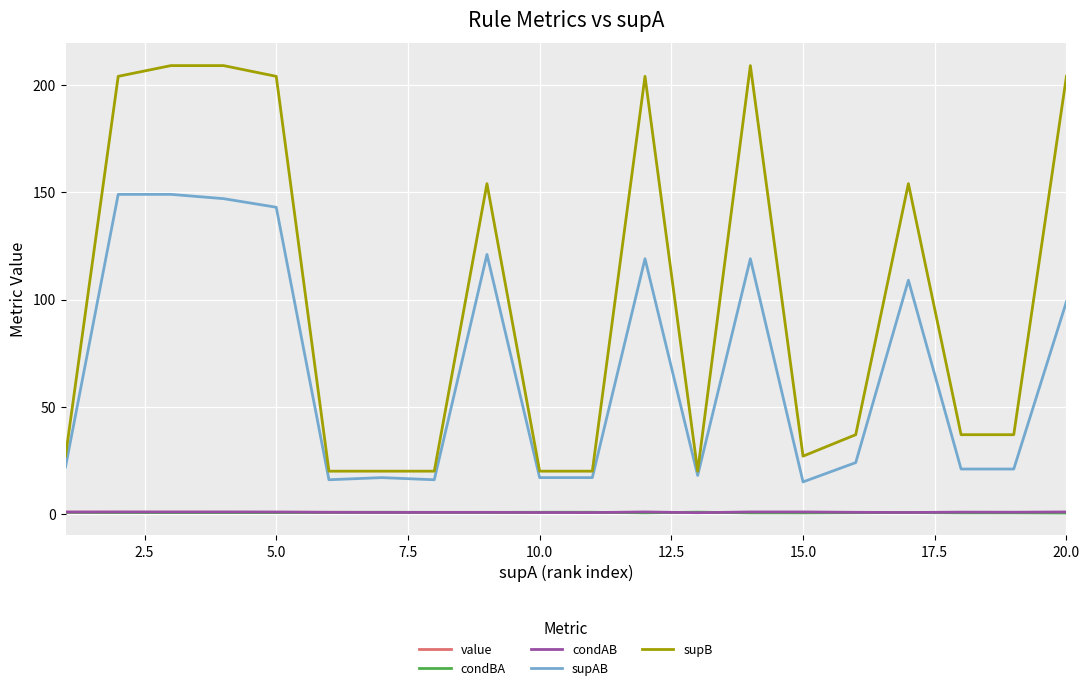

What is the maximum value shown in the chart?

209.0